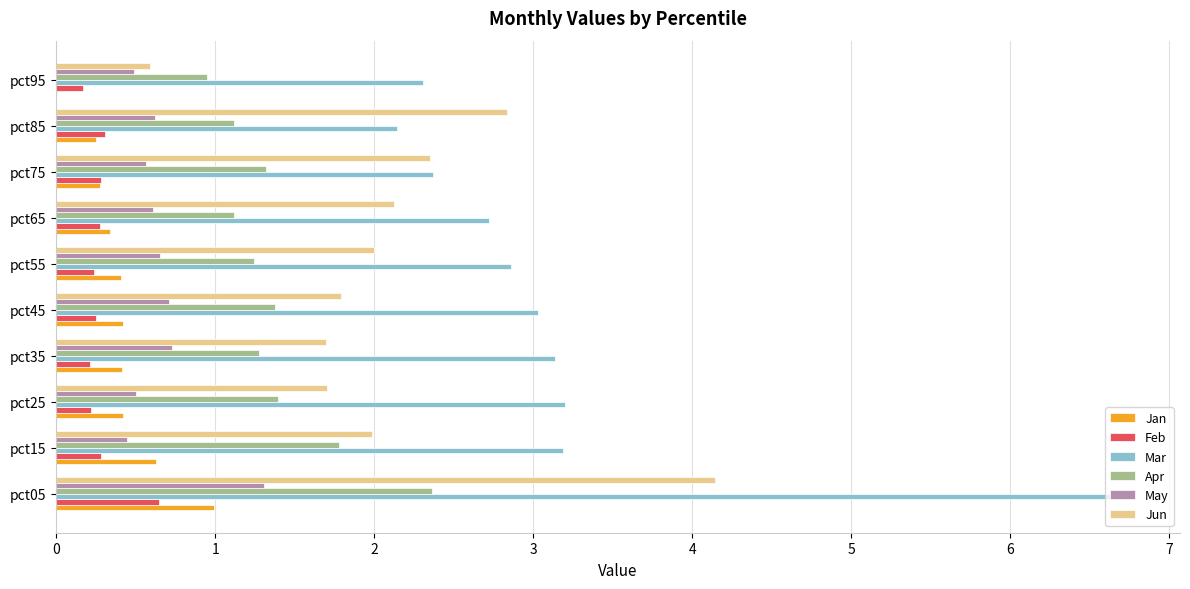

The value of Apr at pct95 is 1.4. True or false?

False